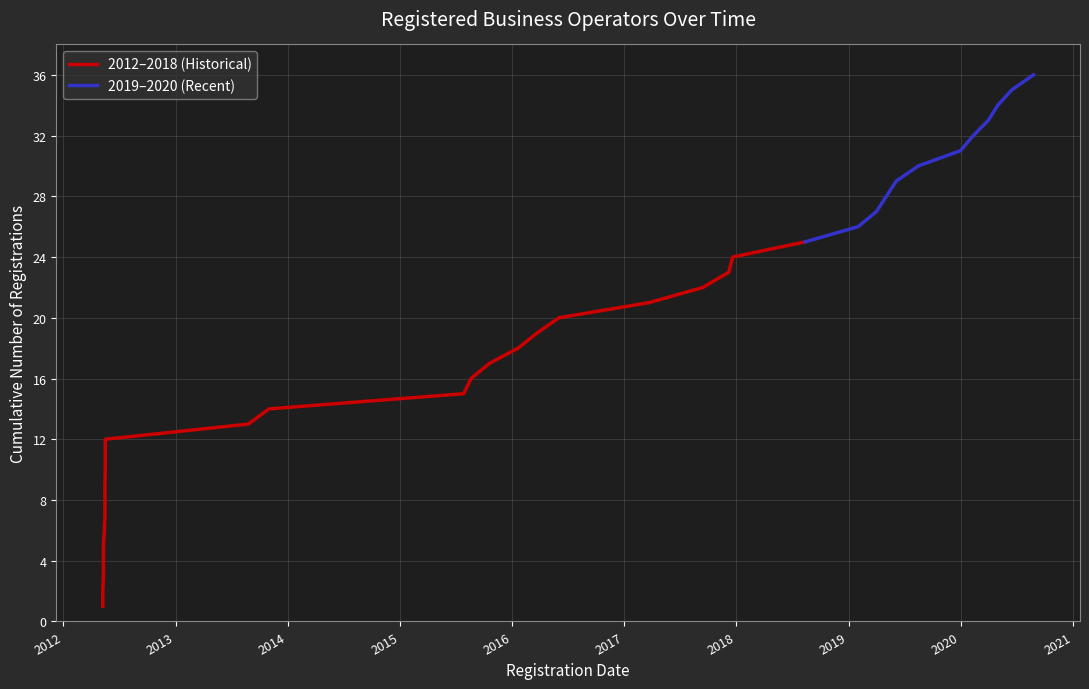

What is the minimum value shown in the chart?

1